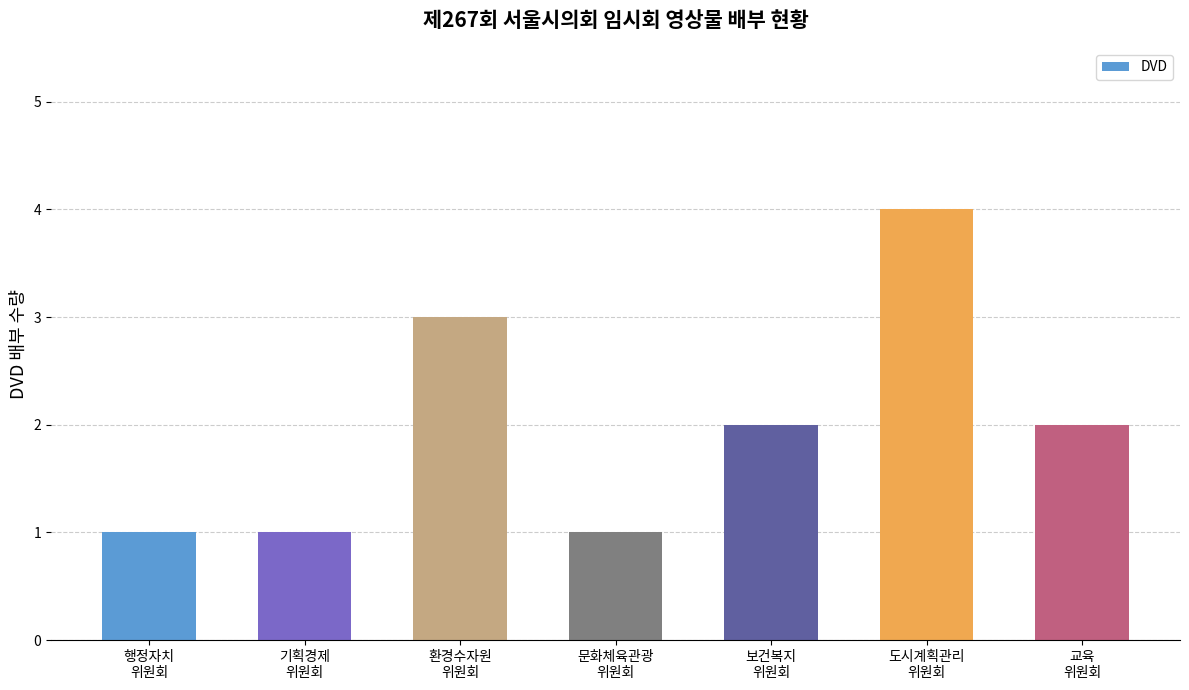

What is the greatest value displayed?

4